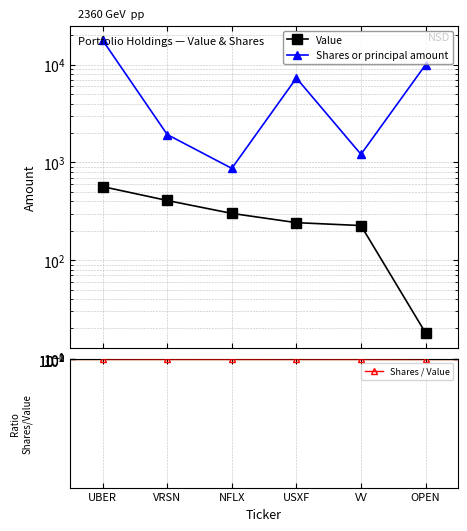

At how many categories does at least one series exceed 7044?

3